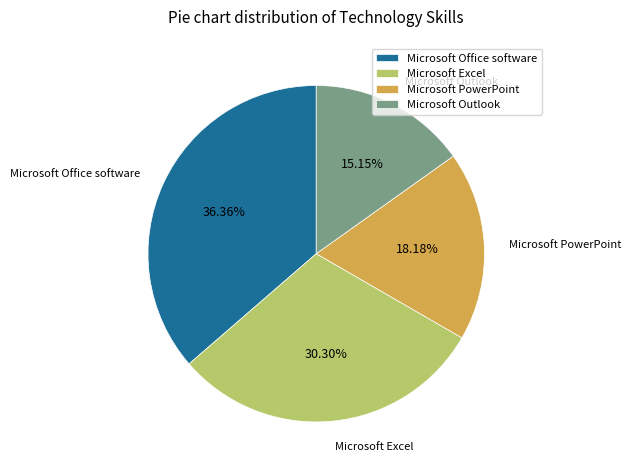

Which category has the biggest portion of the pie?

Microsoft Office software